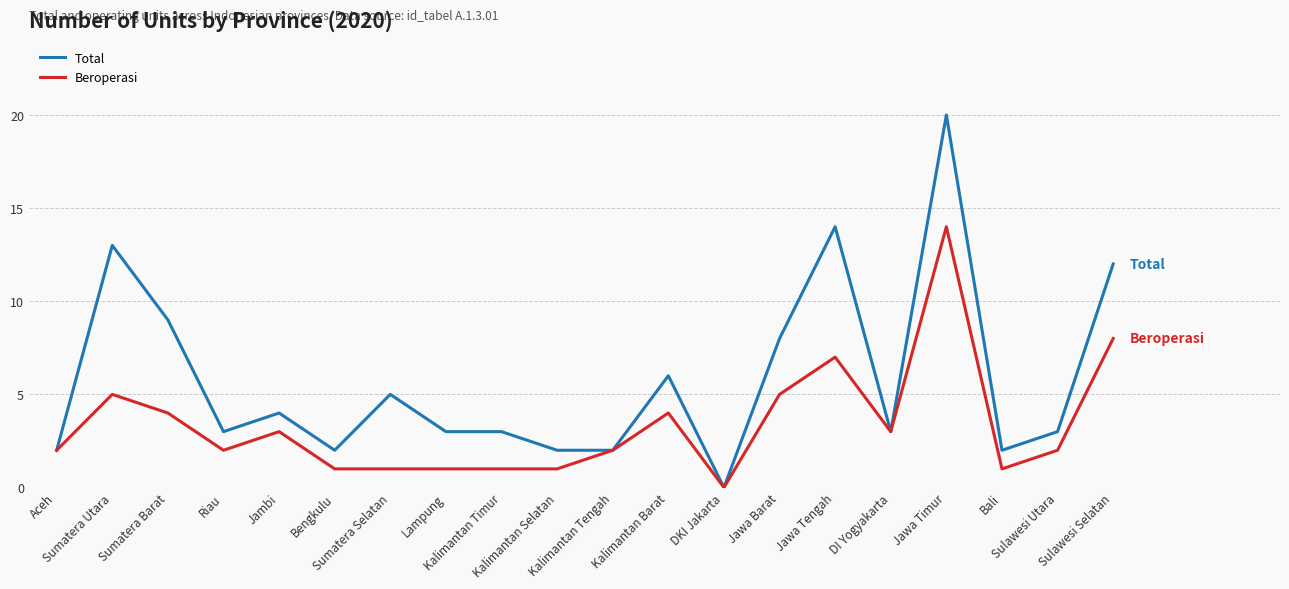

Which series has the widest spread of values?

Total